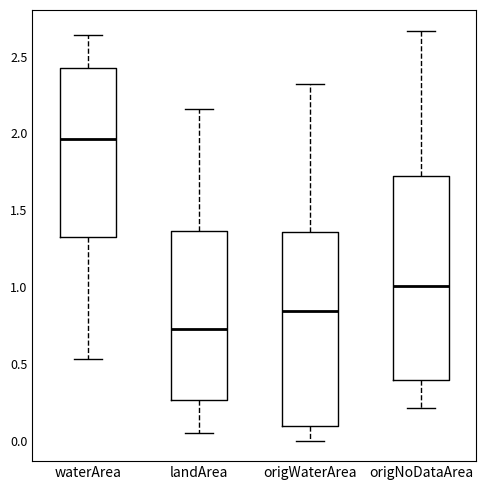

Reading left to right, transcribe this box plot: for each box, give where its median line is, the range the box spans, and where its two whiskers end, as read against the y-axis. The values are not printed on the chart, so give them approximately, as read against the axis.

waterArea: median 1.95, box 1.35 to 2.45, whiskers 0.55 to 2.65
landArea: median 0.75, box 0.25 to 1.35, whiskers 0.05 to 2.15
origWaterArea: median 0.85, box 0.10 to 1.35, whiskers 0.00 to 2.30
origNoDataArea: median 1.00, box 0.40 to 1.70, whiskers 0.20 to 2.65